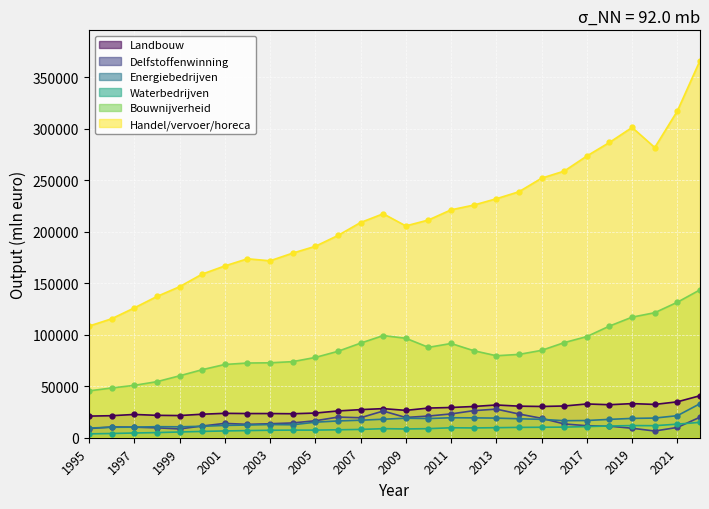

What is the difference between the second highest and second lowest values in the Waterbedrijven en afvalbeheer series?

9085